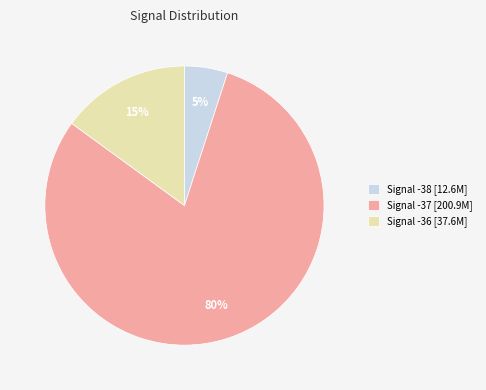

Combined, do Signal -37 [200.9M] and Signal -36 [37.6M] account for over 50%?

Yes